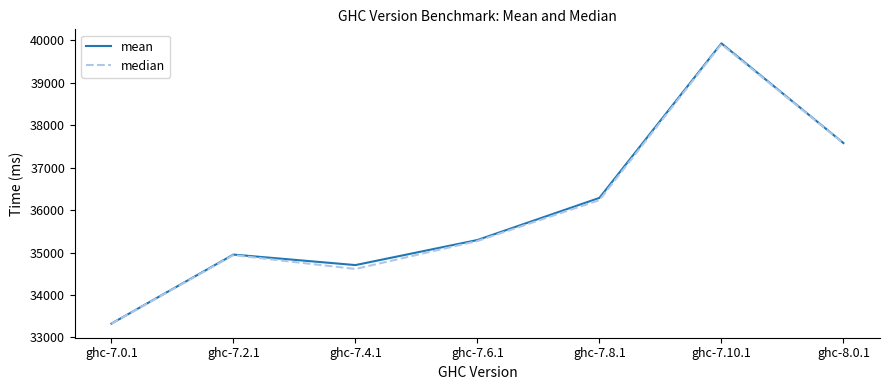

Which series has the largest range (max minus min)?

mean